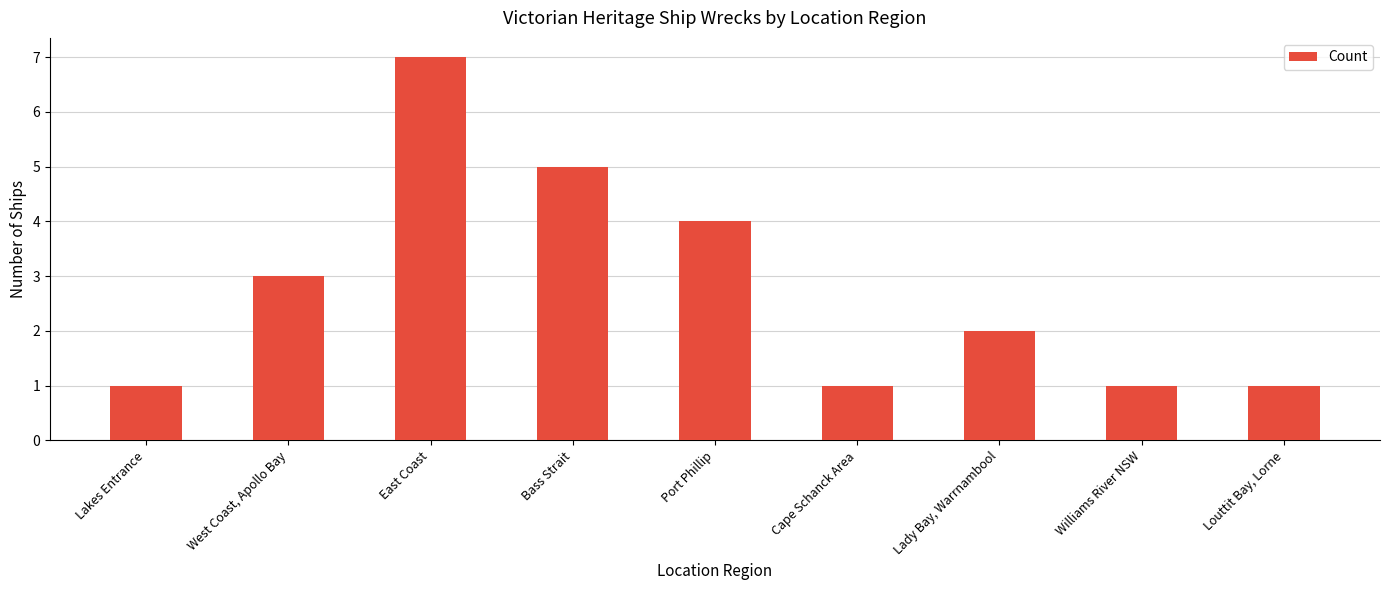

Where is the data nearest to the value 4?

Port Phillip